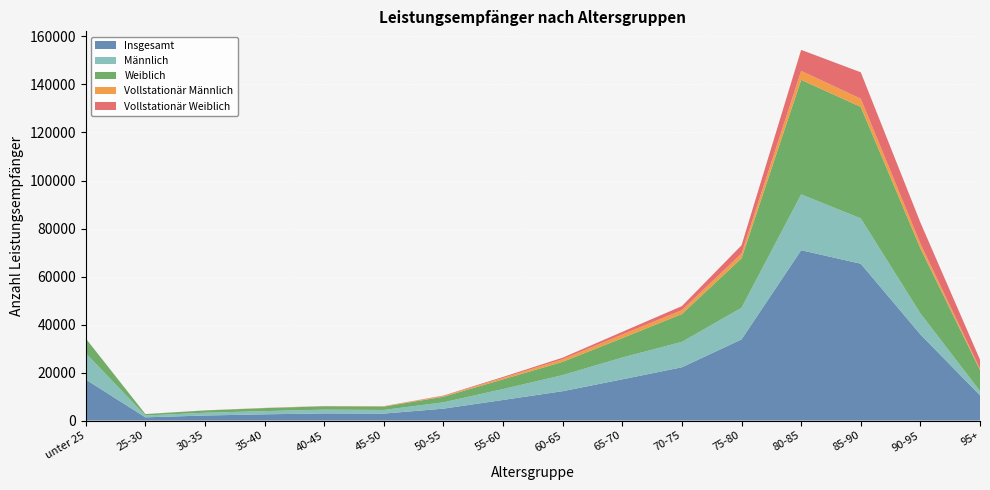

Reading right to left, extract all data points from this chart.

Insgesamt: 95+=10504	90-95=35900	85-90=65335	80-85=70963	75-80=33806	70-75=22199	65-70=17174	60-65=12234	55-60=8586	50-55=4964	45-50=2904	40-45=2974	35-40=2595	30-35=2107	25-30=1342	unter 25=17087
Männlich: 95+=1795	90-95=8748	85-90=18882	80-85=23259	75-80=13178	70-75=10590	65-70=9087	60-65=6711	55-60=4542	50-55=2646	45-50=1508	40-45=1579	35-40=1336	30-35=1153	25-30=776	unter 25=10978
Weiblich: 95+=8709	90-95=27152	85-90=46453	80-85=47704	75-80=20628	70-75=11609	65-70=8087	60-65=5523	55-60=4044	50-55=2318	45-50=1396	40-45=1395	35-40=1259	30-35=954	25-30=566	unter 25=6109
Vollstationär Männlich: 95+=537	90-95=1931	85-90=3421	80-85=3730	75-80=1982	70-75=1605	65-70=1515	60-65=1079	55-60=620	50-55=279	45-50=127	40-45=69	35-40=55	30-35=26	25-30=10	unter 25=13
Vollstationär Weiblich: 95+=3819	90-95=8788	85-90=10994	80-85=8766	75-80=3415	70-75=1681	65-70=1099	60-65=654	55-60=392	50-55=207	45-50=76	40-45=58	35-40=36	30-35=21	25-30=15	unter 25=23